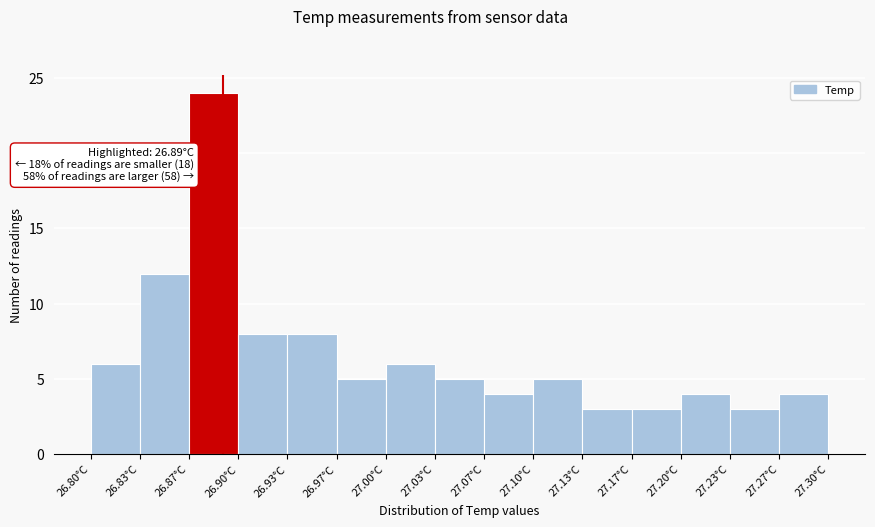

Which range on the x-axis has the tallest bar?

26.865 to 26.900